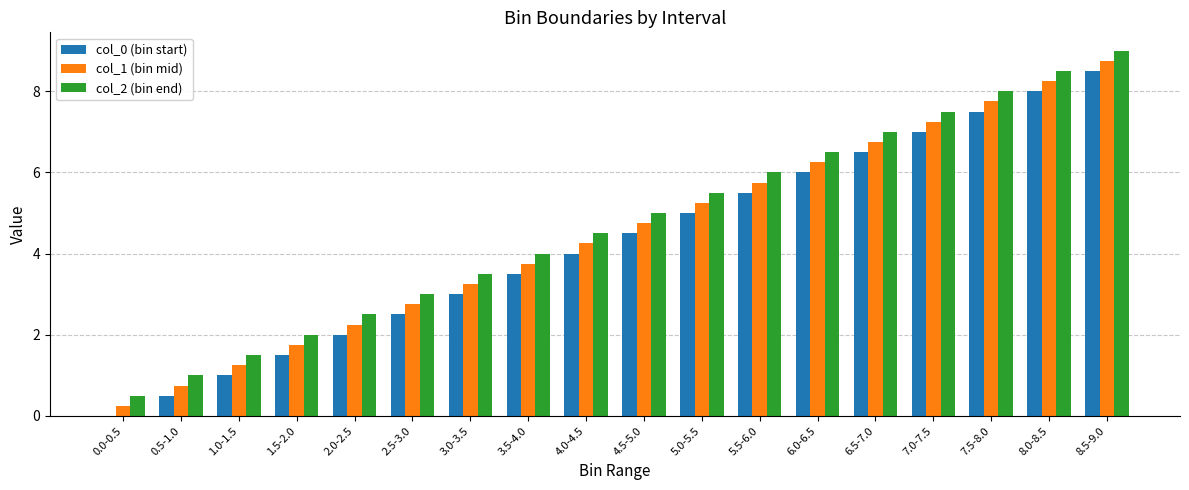

What is the maximum value for col_0 (bin start)?

8.5